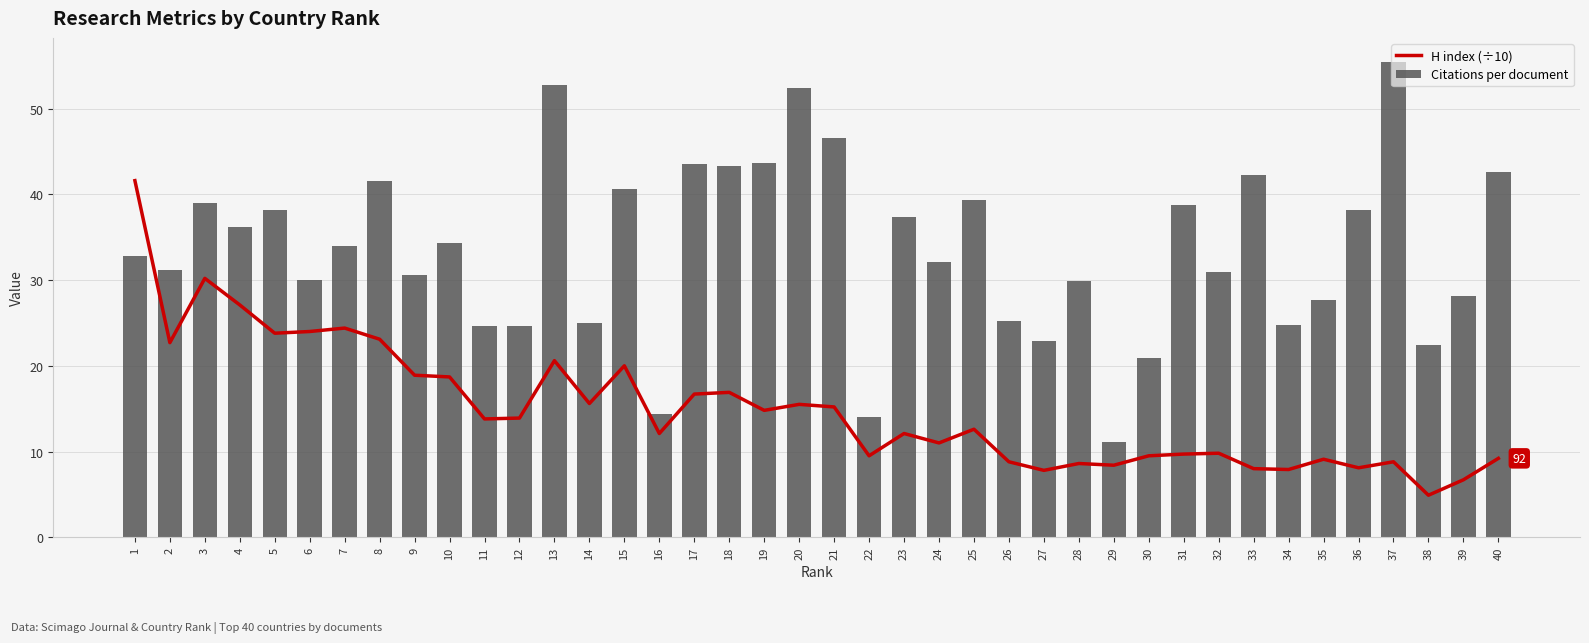

Reading left to right, extract all data points from this chart.

H index (÷10): 1=41.6	2=22.7	3=30.2	4=27.1	5=23.8	6=24.0	7=24.4	8=23.1	9=18.9	10=18.7	11=13.8	12=13.9	13=20.6	14=15.6	15=20.0	16=12.1	17=16.7	18=16.9	19=14.8	20=15.5	21=15.2	22=9.5	23=12.1	24=11.0	25=12.6	26=8.8	27=7.8	28=8.6	29=8.4	30=9.5	31=9.7	32=9.8	33=8.0	34=7.9	35=9.1	36=8.1	37=8.8	38=4.9	39=6.7	40=9.2
Citations per document: 1=32.8	2=31.1	3=39.0	4=36.2	5=38.1	6=30.0	7=34.0	8=41.6	9=30.6	10=34.3	11=24.6	12=24.7	13=52.8	14=25.0	15=40.7	16=14.4	17=43.5	18=43.3	19=43.7	20=52.5	21=46.5	22=14.0	23=37.4	24=32.1	25=39.3	26=25.2	27=22.9	28=29.9	29=11.2	30=20.9	31=38.8	32=30.9	33=42.3	34=24.7	35=27.7	36=38.2	37=55.5	38=22.4	39=28.1	40=42.5